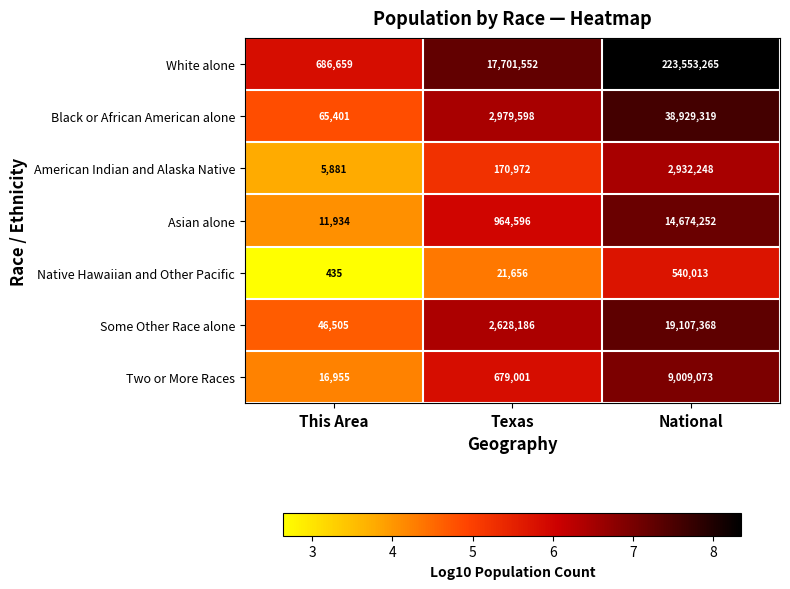

Reading right to left, extract all data points from this chart.

White alone: National=223553265	Texas=17701552	This Area=686659
Black or African American alone: National=38929319	Texas=2979598	This Area=65401
American Indian and Alaska Native: National=2932248	Texas=170972	This Area=5881
Asian alone: National=14674252	Texas=964596	This Area=11934
Native Hawaiian and Other Pacific: National=540013	Texas=21656	This Area=435
Some Other Race alone: National=19107368	Texas=2628186	This Area=46505
Two or More Races: National=9009073	Texas=679001	This Area=16955